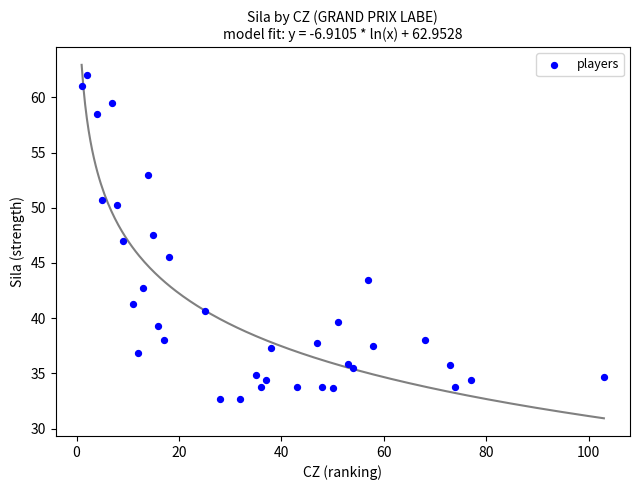

What is the range of Y values (max minus min)?

29.3